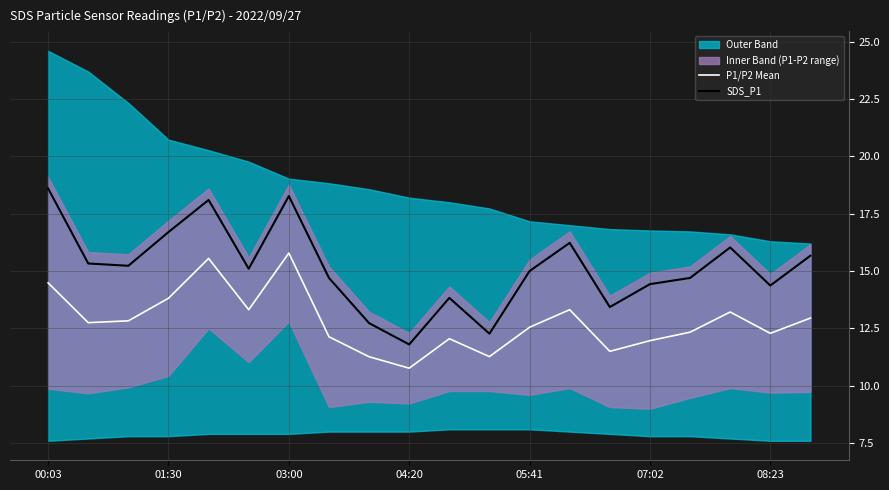

What position from the right is 11?

9